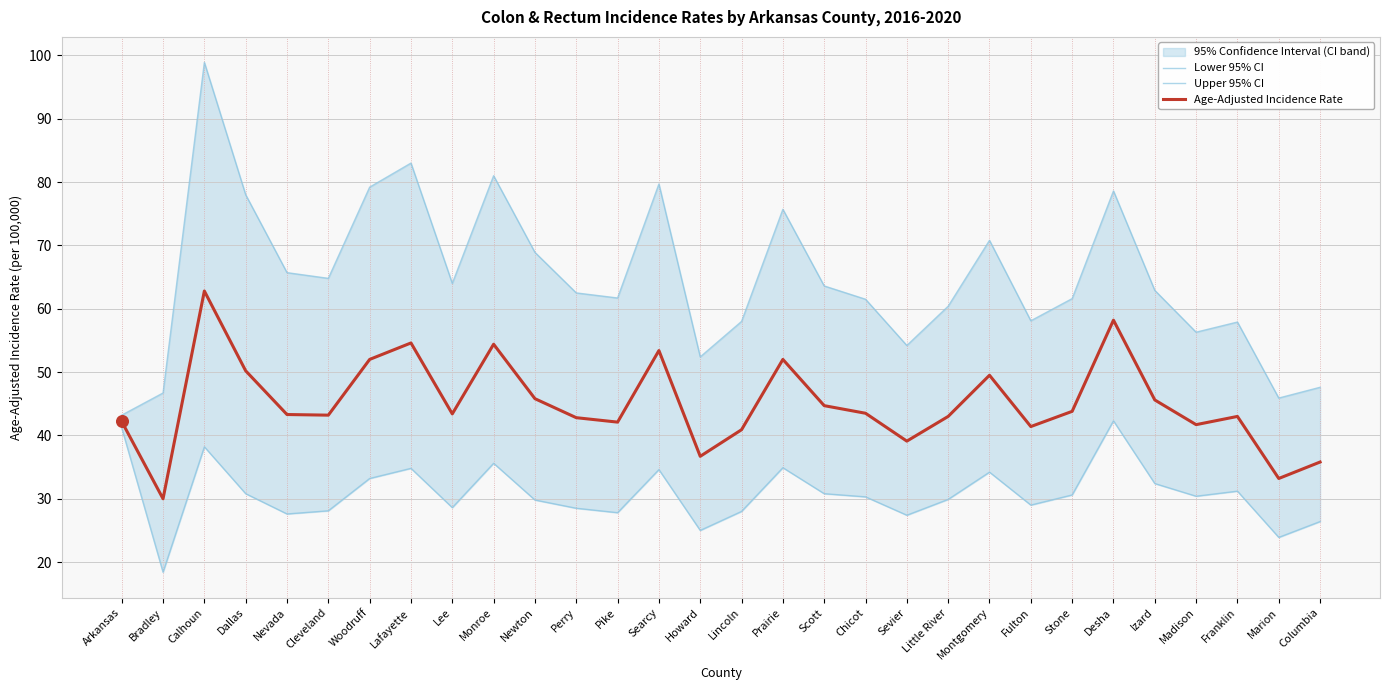

What is the lowest value of the Age-Adjusted Incidence Rate series?

30.0